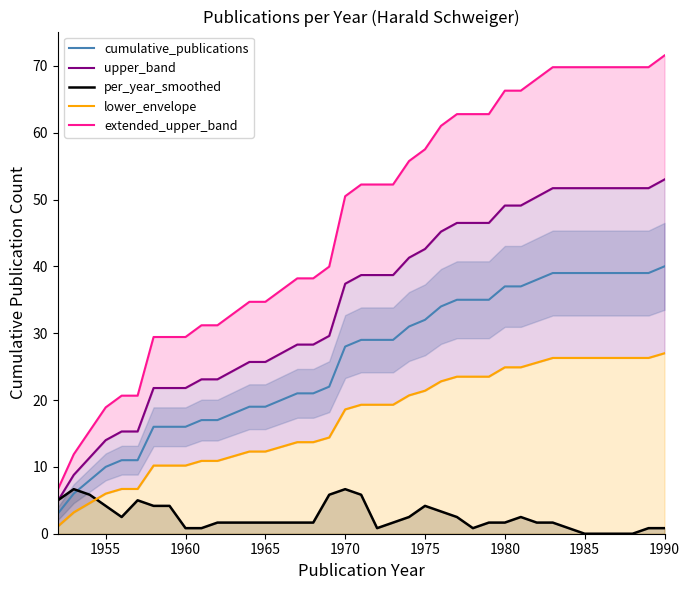

What are all the series names shown in the legend?

cumulative_publications, upper_band, per_year_smoothed, lower_envelope, extended_upper_band